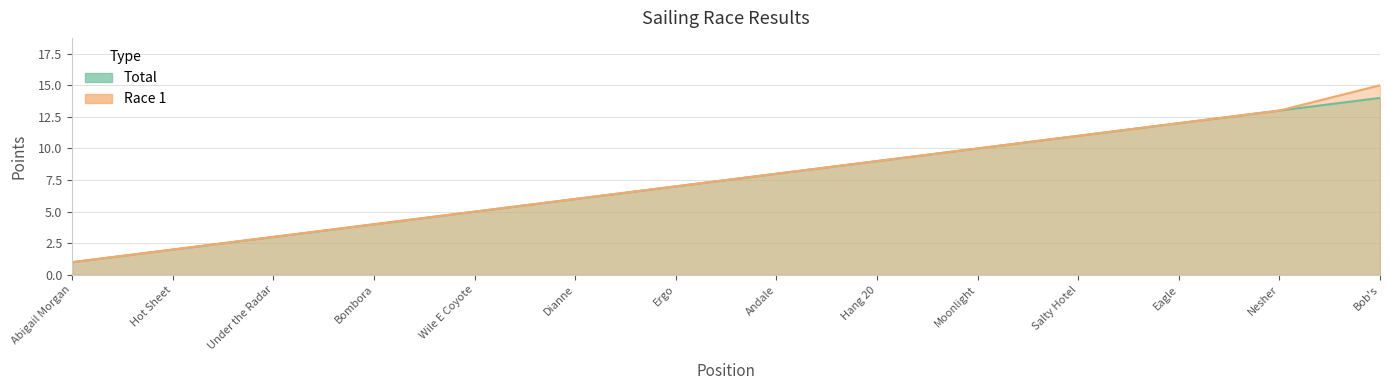

What is the minimum value shown in the chart?

1